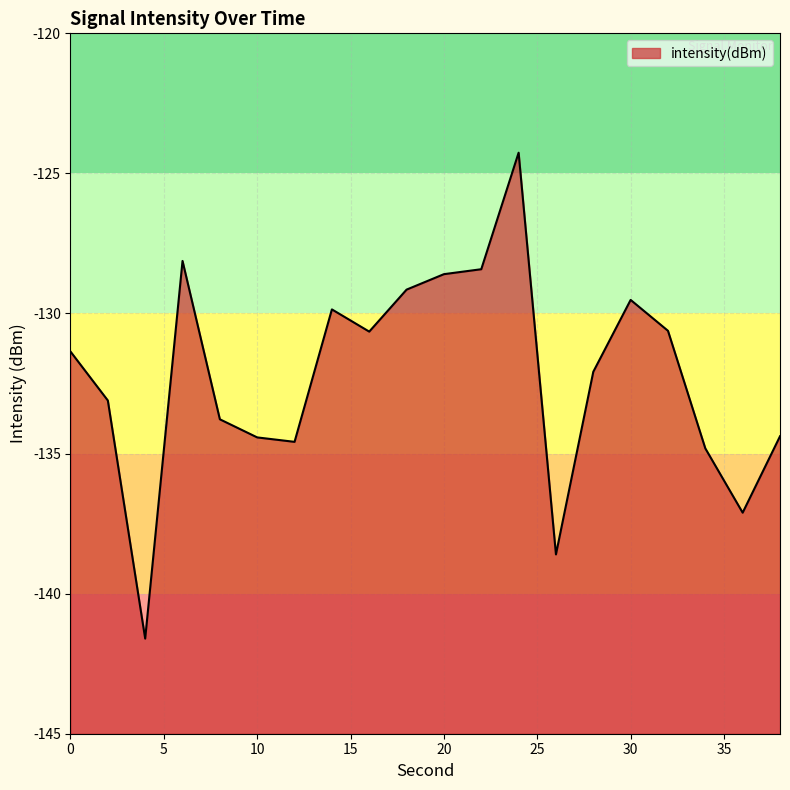

Is it true that the value at 32 is -39.0?

False